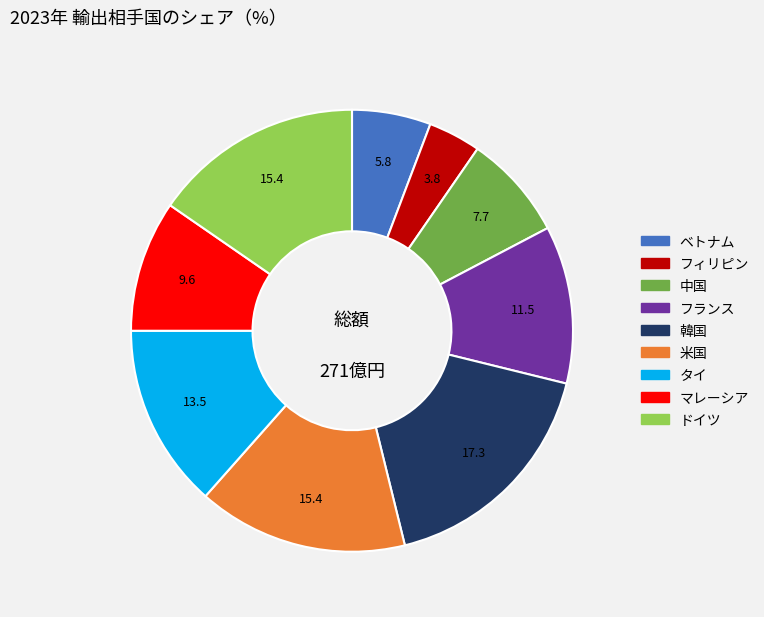

True or false: 米国 accounts for 15% of the total.

True